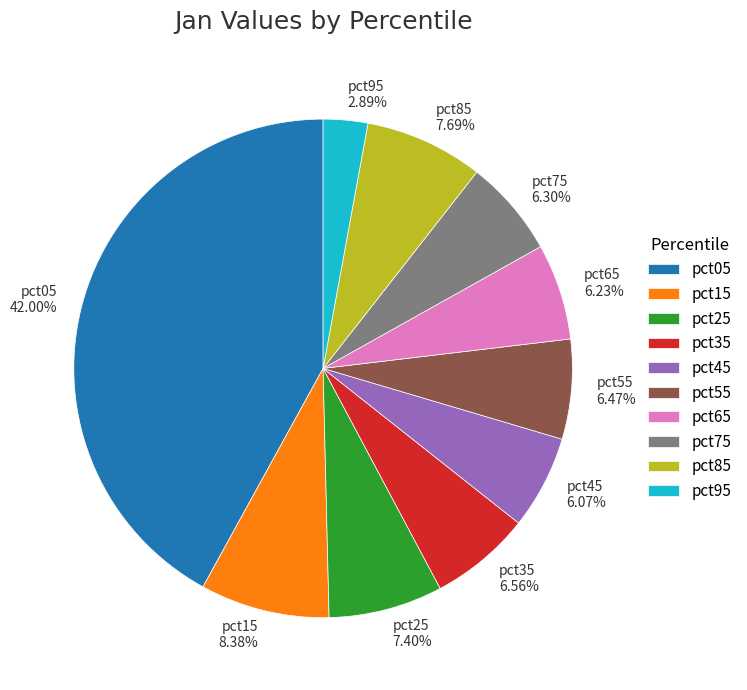

Which has a higher value, pct15 or pct25?

pct15